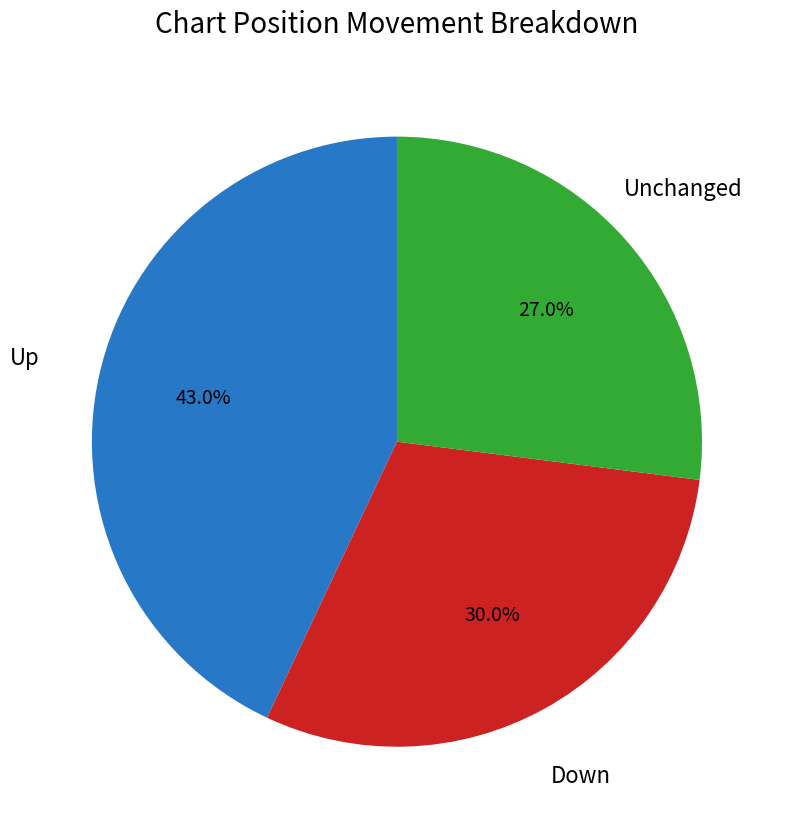

What percentage is NOT represented by Down?

70.0%